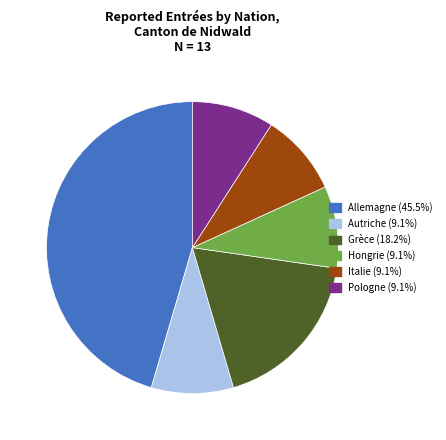

Is there a majority slice in this chart?

No